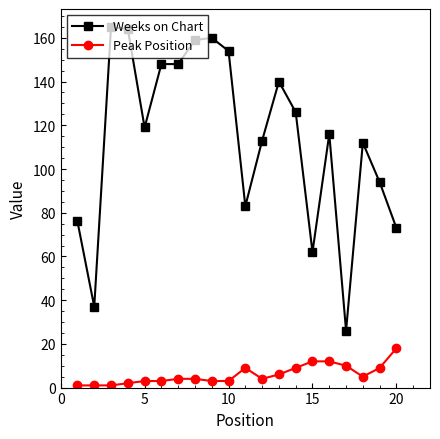

True or false: Weeks on Chart and Peak Position cross at least once.

False